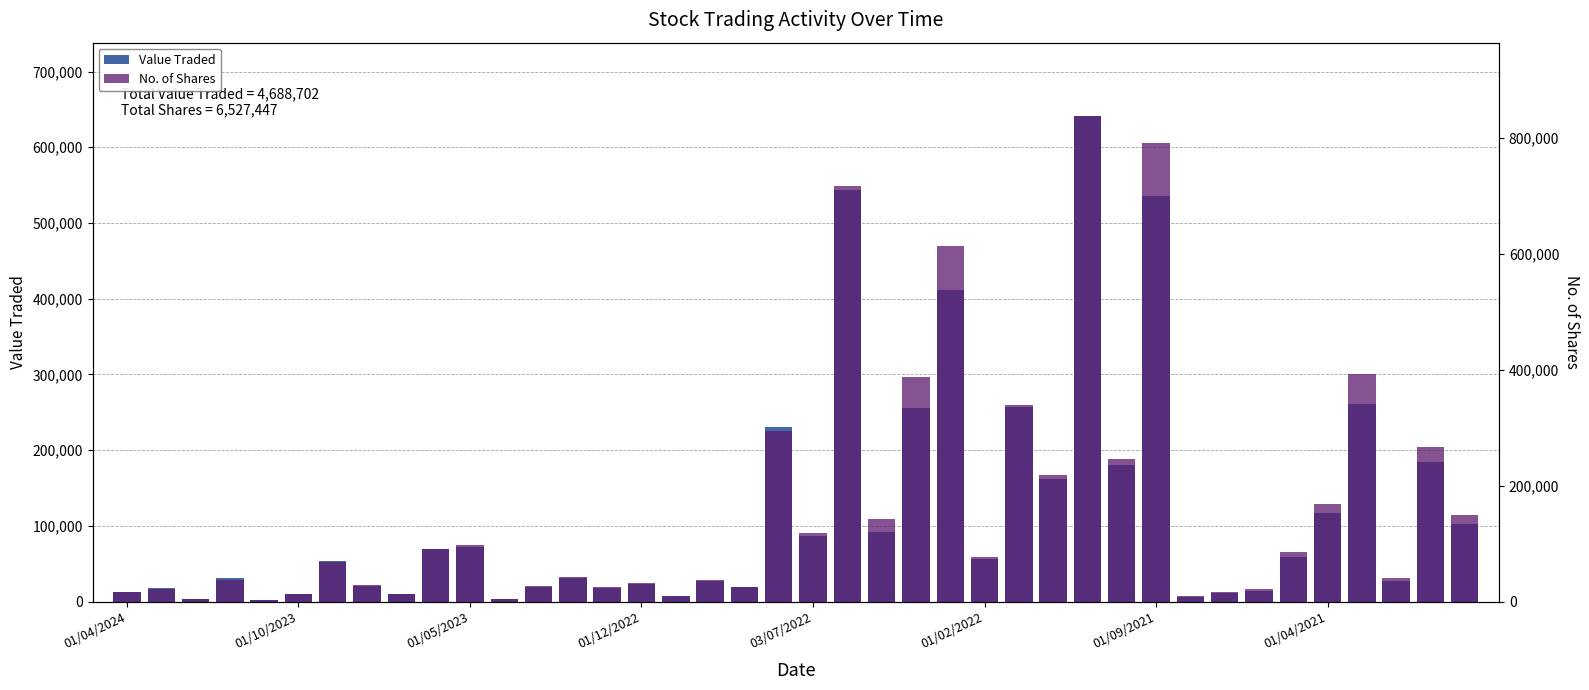

What is the lowest value of the Value Traded series?

2216